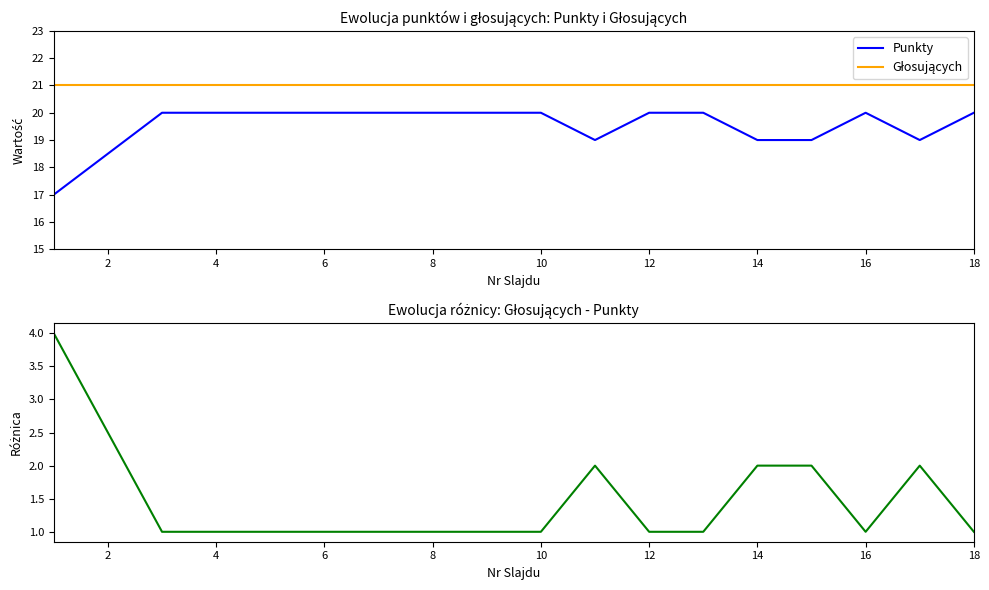

True or false: Punkty has a value of 20 at 4.

True